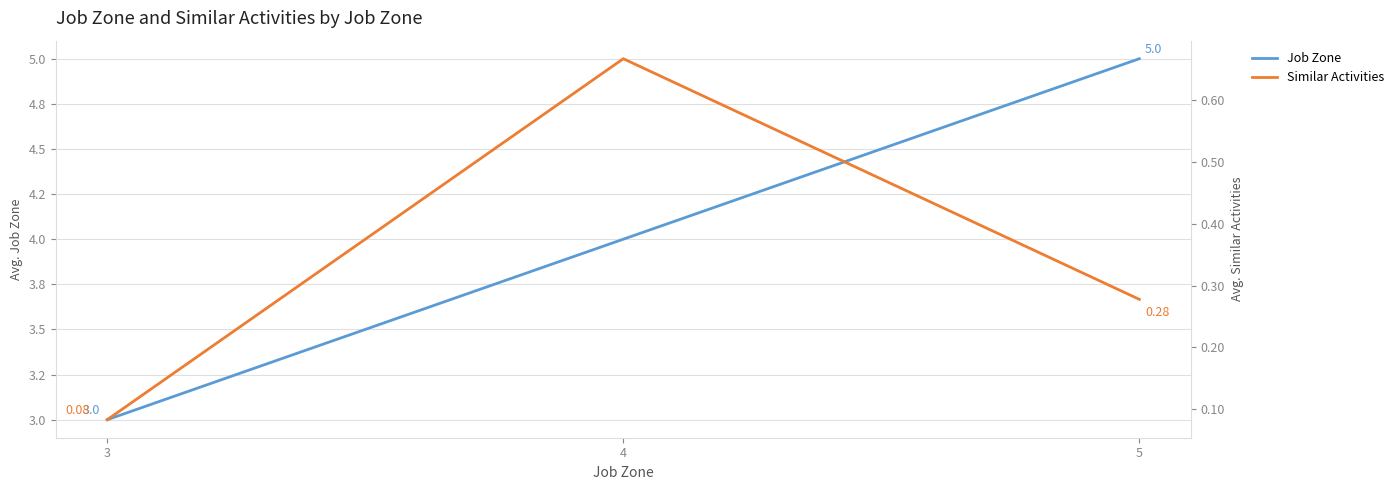

How many categories are shown in the chart?

3